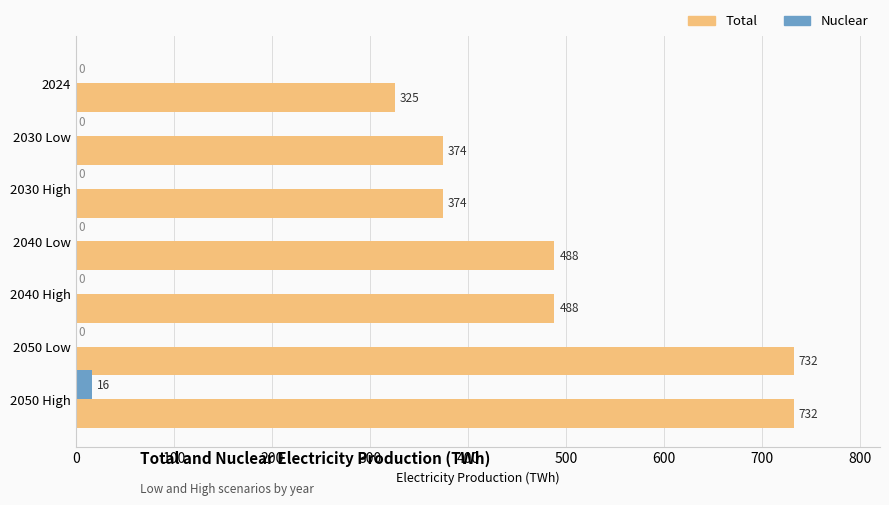

What is the maximum value shown in the chart?

732